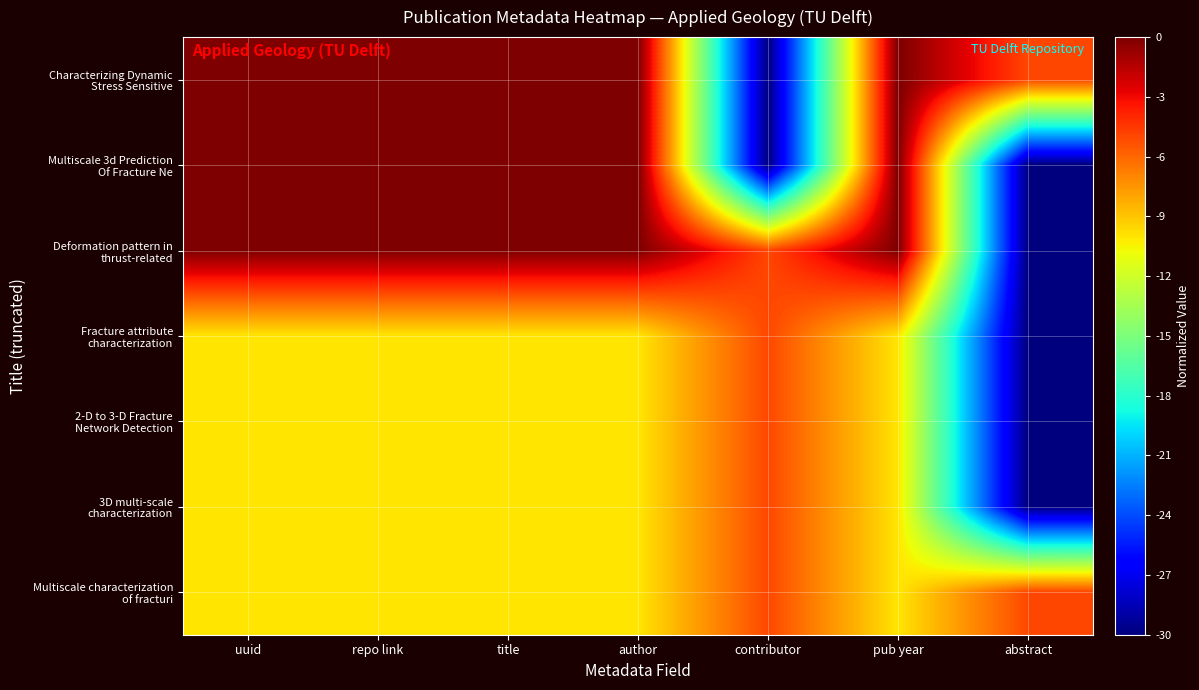

At which category is the sum across all series the highest?

uuid